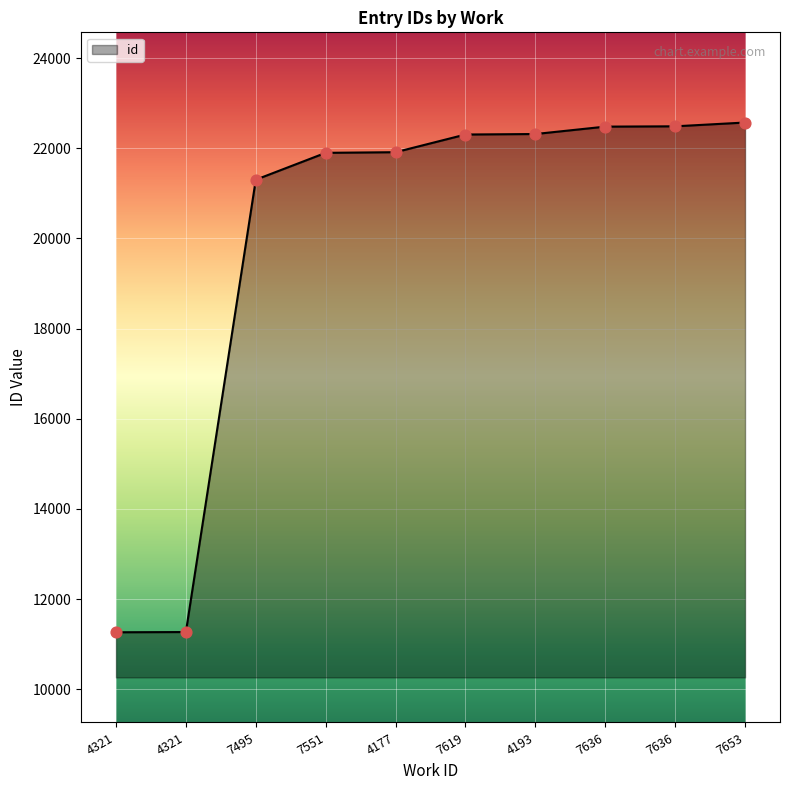

What is the change in value from 4321 to 7619?

+11033